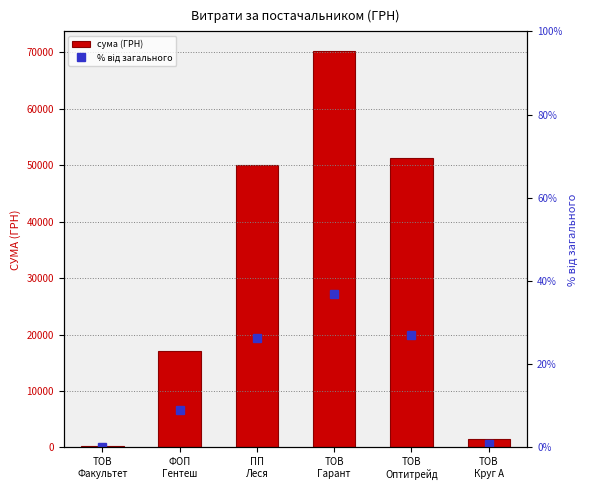

What is the highest value of the сума (ГРН) series?

70192.2